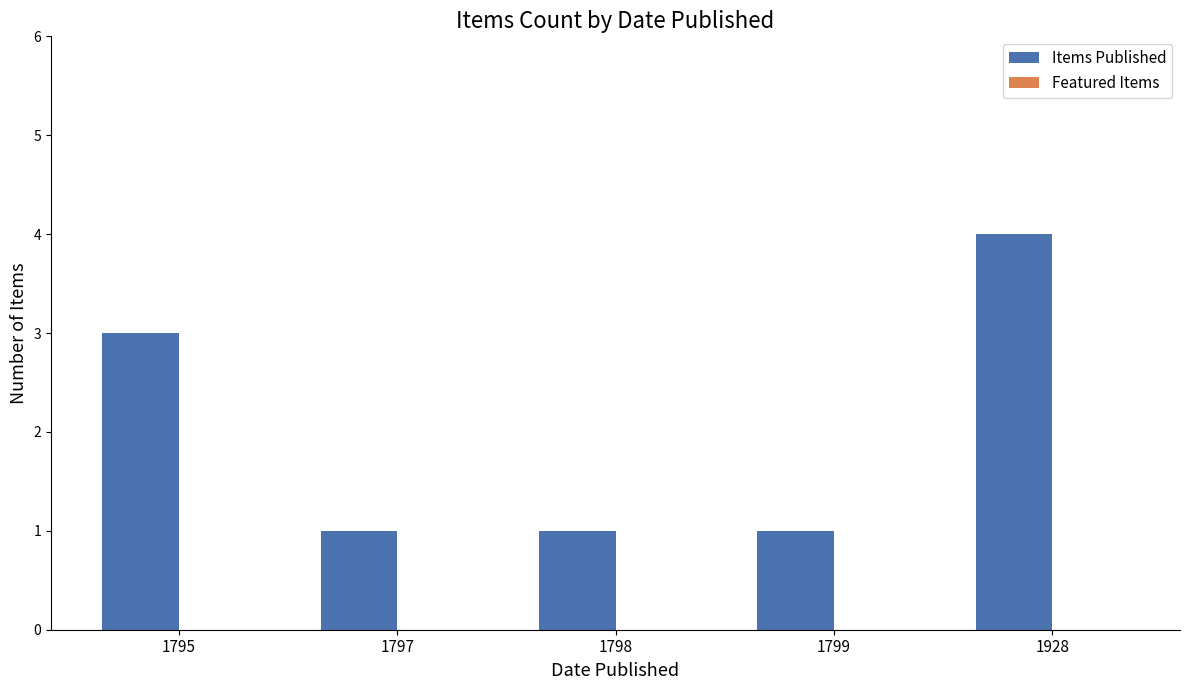

True or false: the data shows 3 at 1795.

True